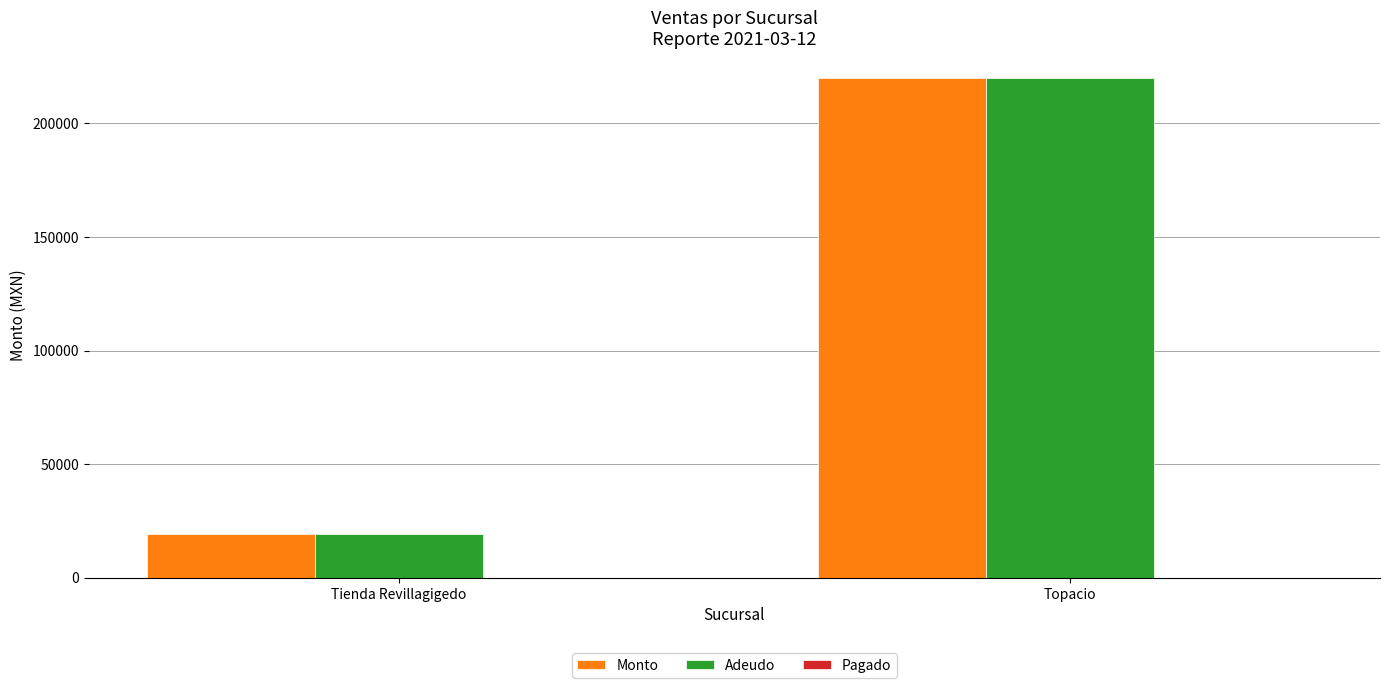

The Monto series shows 7028 at Tienda Revillagigedo. True or false?

False